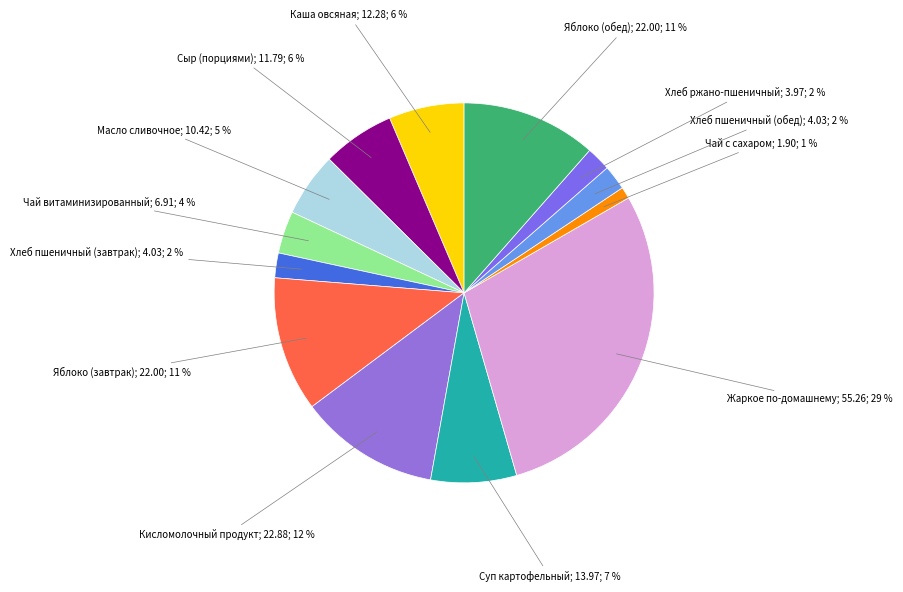

Is Кисломолочный продукт; 22.88; 12 % the majority of the pie?

No